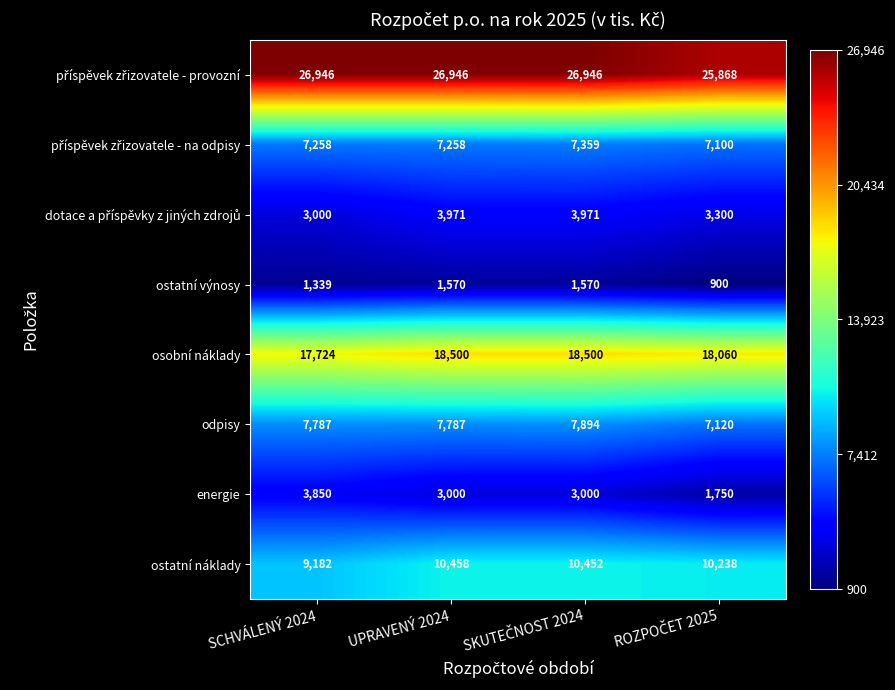

The ostatní výnosy series shows 1339 at SCHVÁLENÝ 2024. True or false?

True